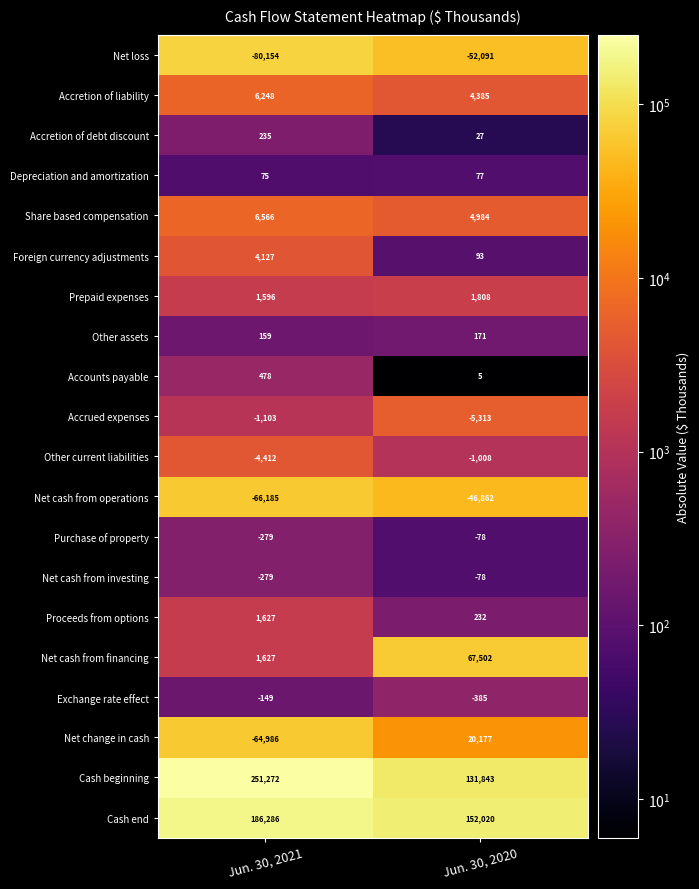

What is the maximum value shown in the chart?

251272